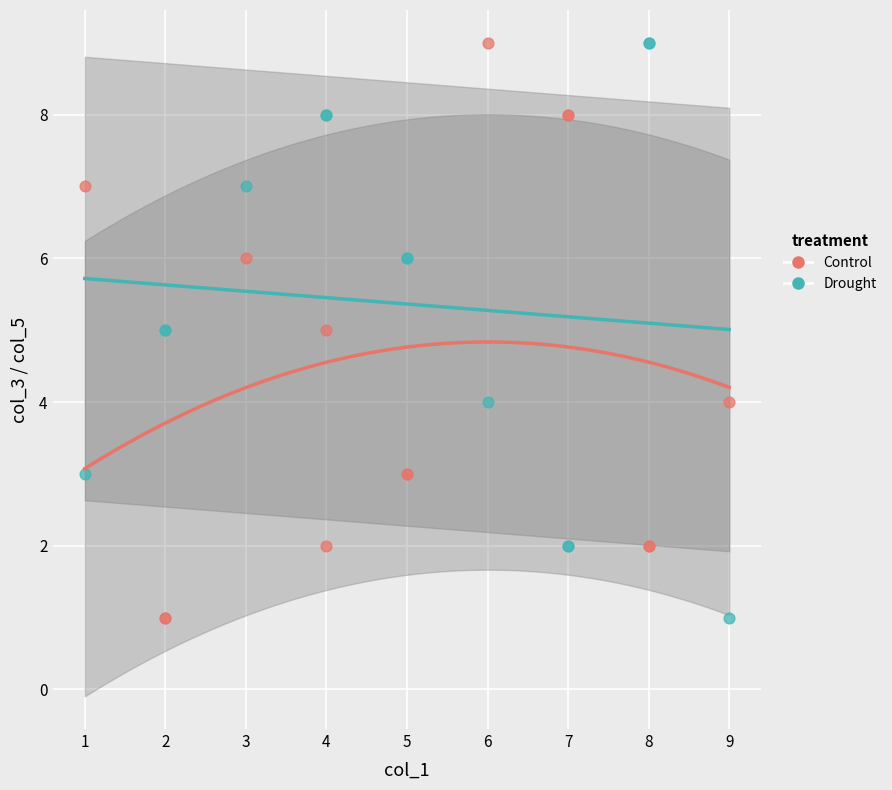

What is the X range (max minus min) for the scatter plot?

8